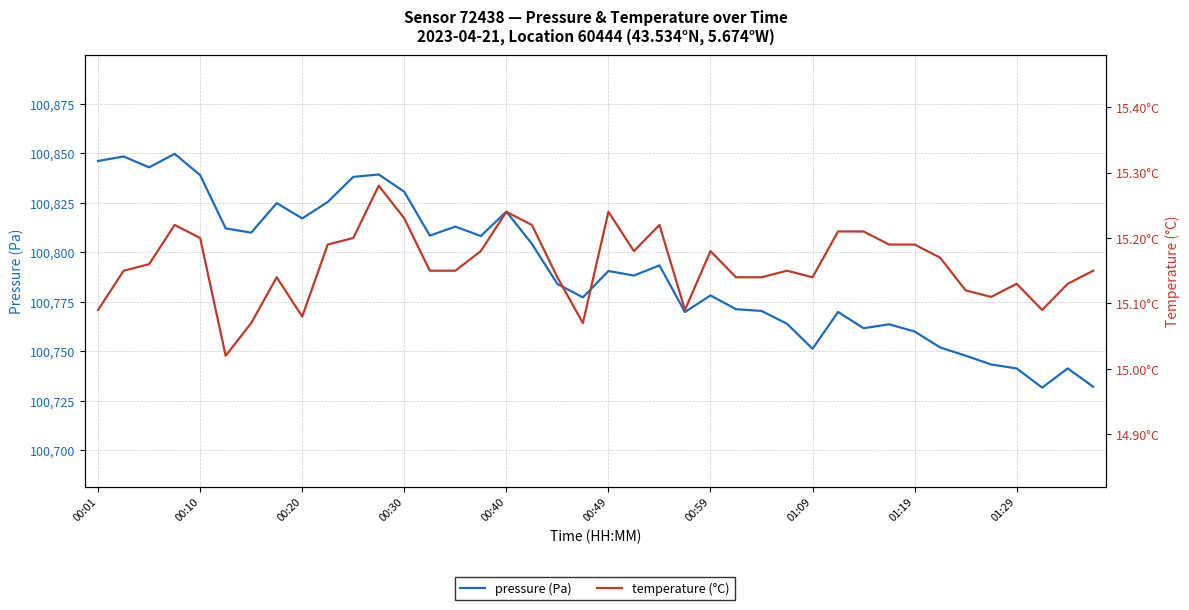

Count the number of categories in the chart.

40